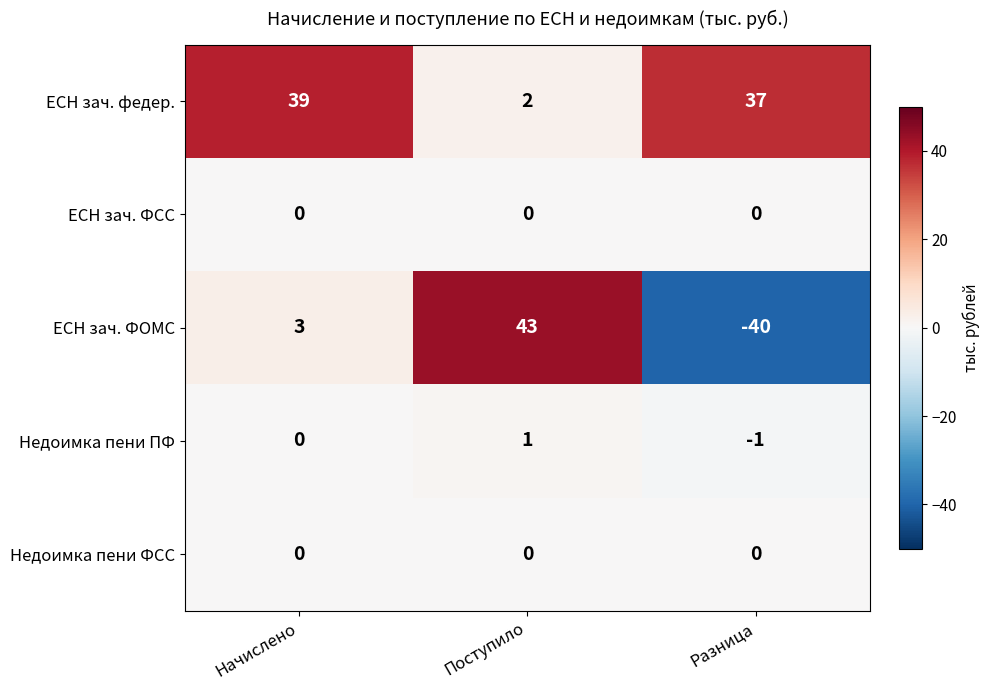

Which series has the largest total across all categories?

ЕСН зач. федер.